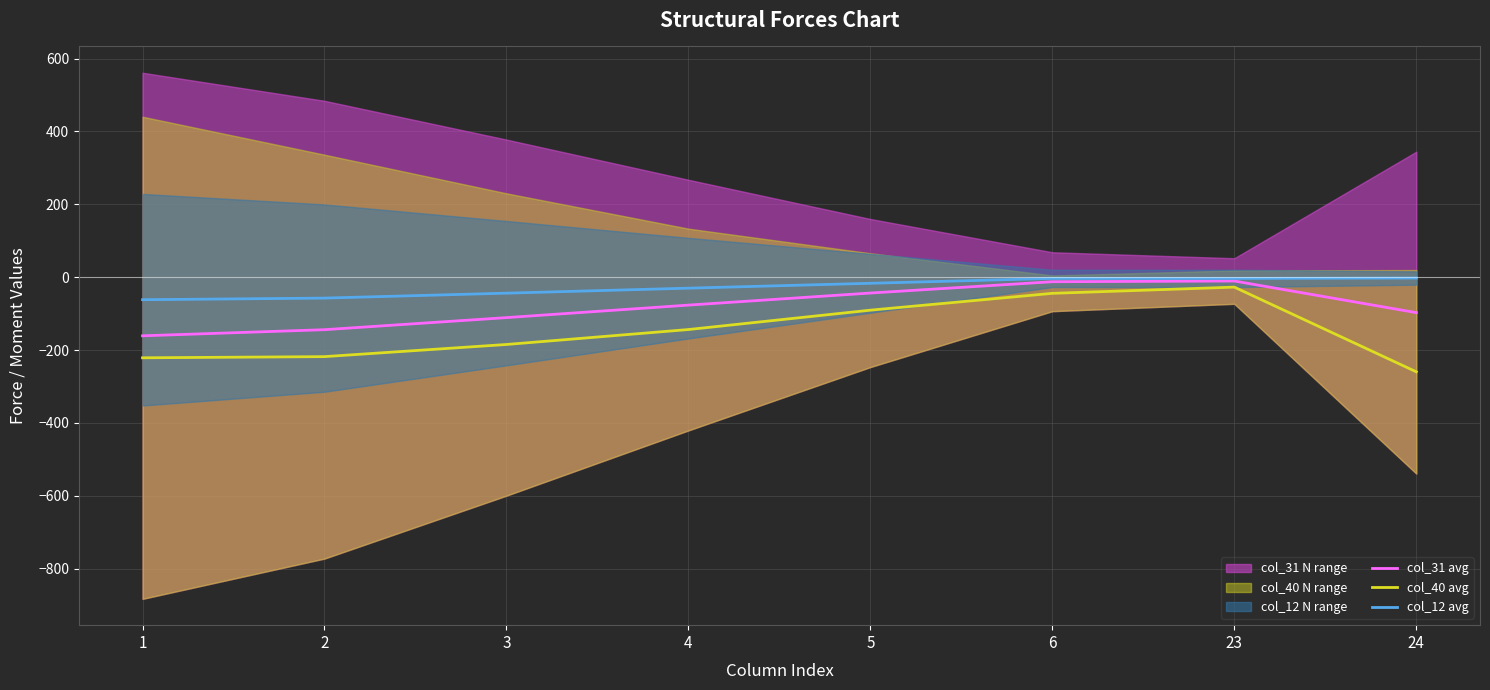

Is it true that col_31 avg equals -131.9 at 4?

False